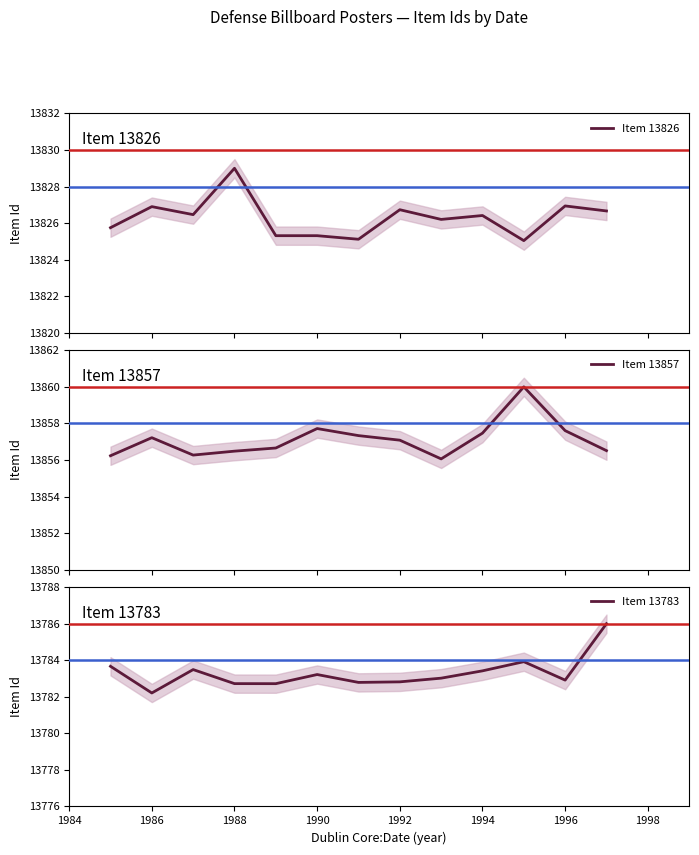

List the series in order of their peak value, lowest first.

Item 13783, Item 13826, Item 13857